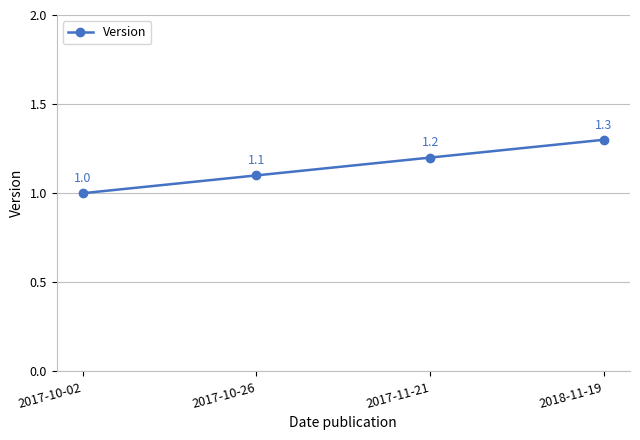

Between 2017-11-21 and 2017-10-26, which is larger?

2017-11-21